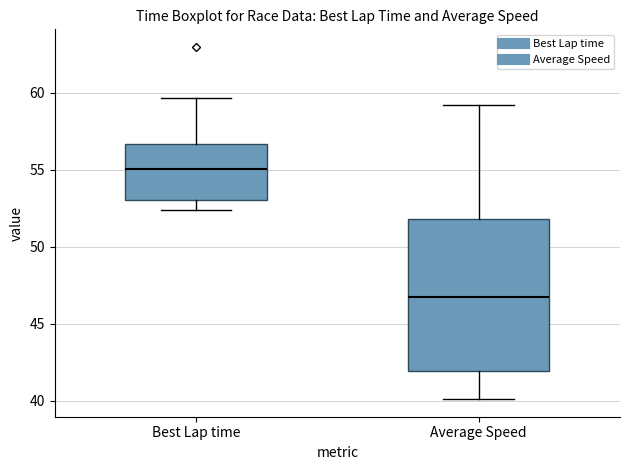

Where is the lower edge of the box for Best Lap time on the y-axis? The values are not printed on the chart, so give them approximately, as read against the axis.

53.0